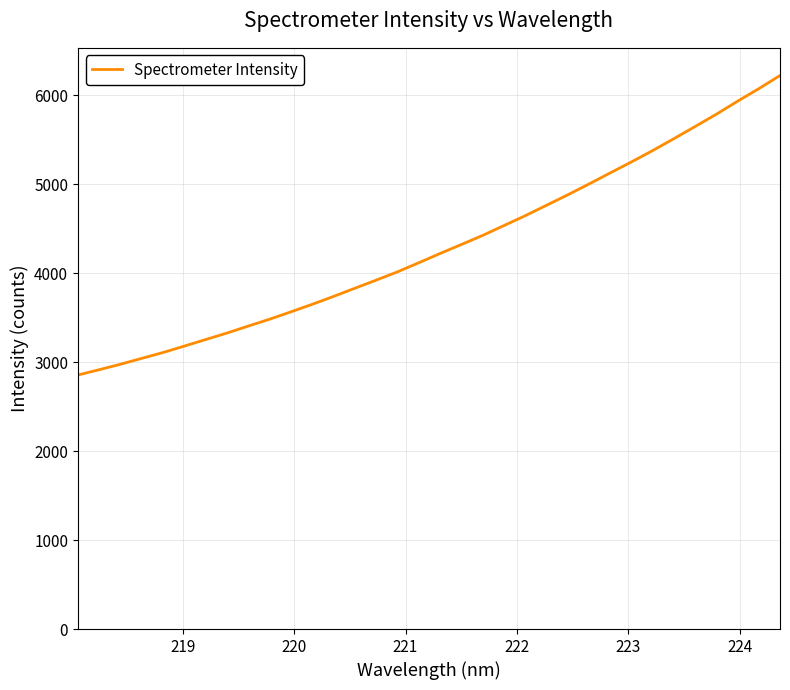

What is the maximum value shown in the chart?

6223.5